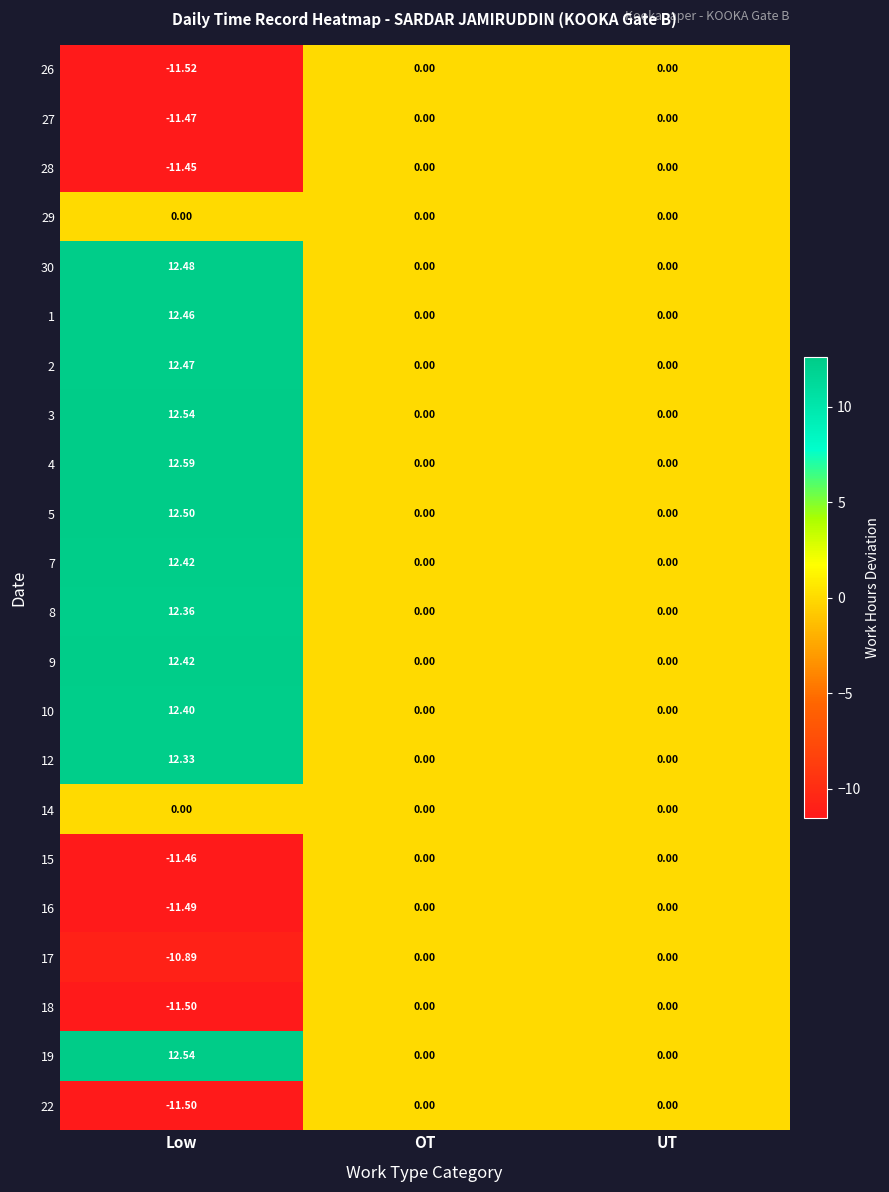

What is the maximum value shown in the chart?

12.6